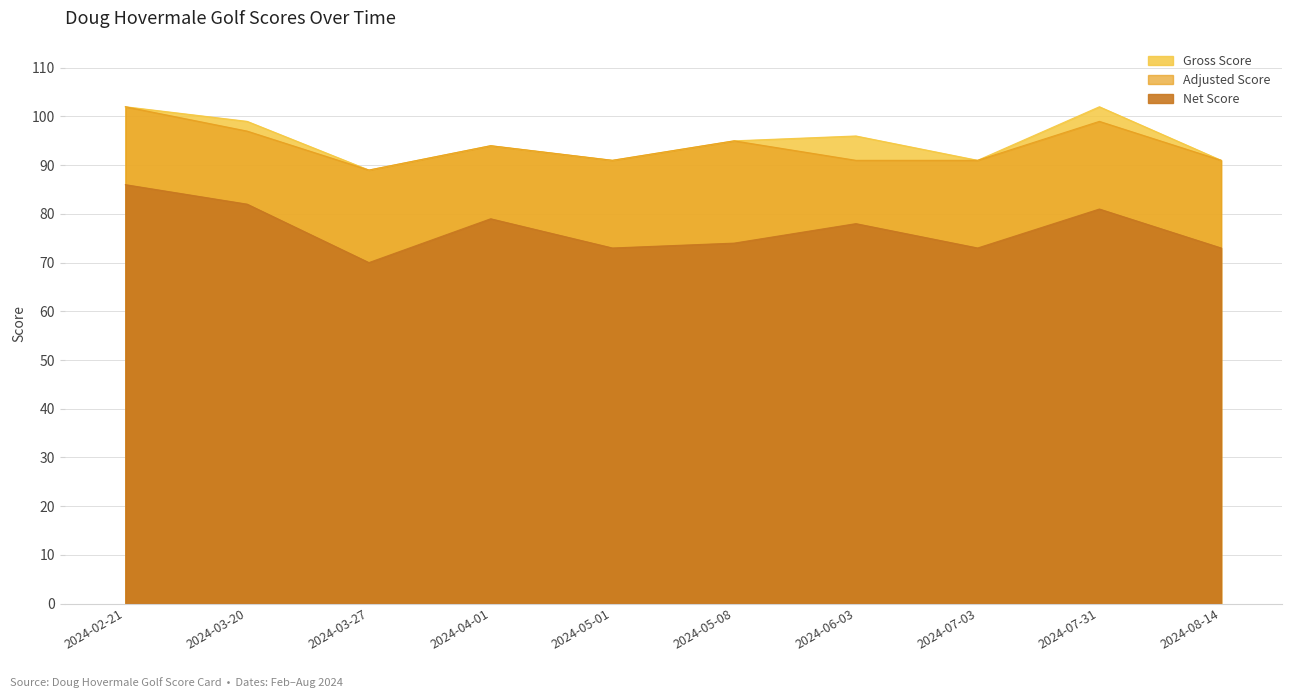

What are all the series names shown in the legend?

Gross Score, Adjusted Score, Net Score